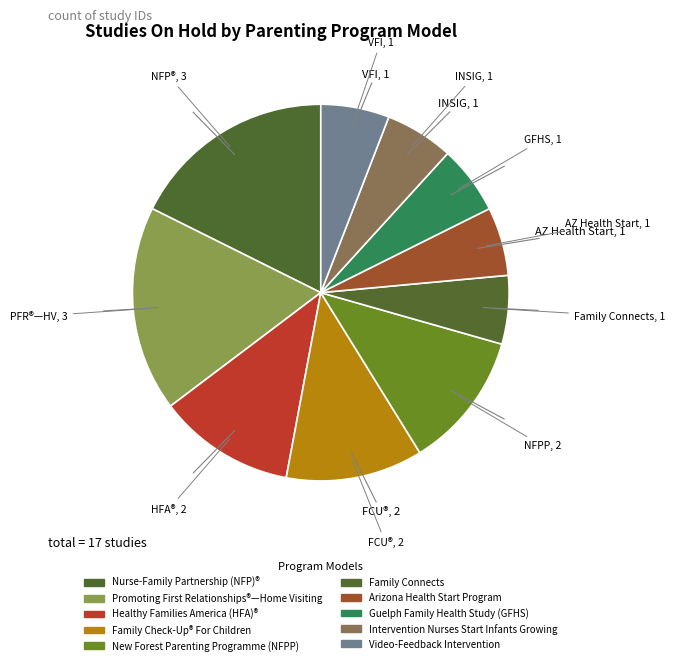

How many segments does this pie chart have?

10